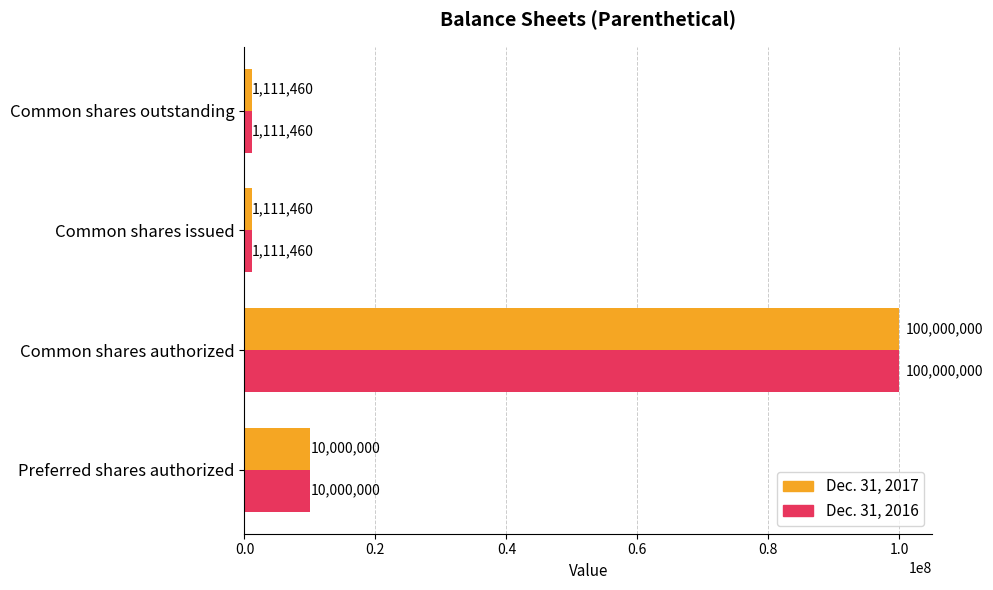

What is the total value across all series at Common shares authorized?

200000000